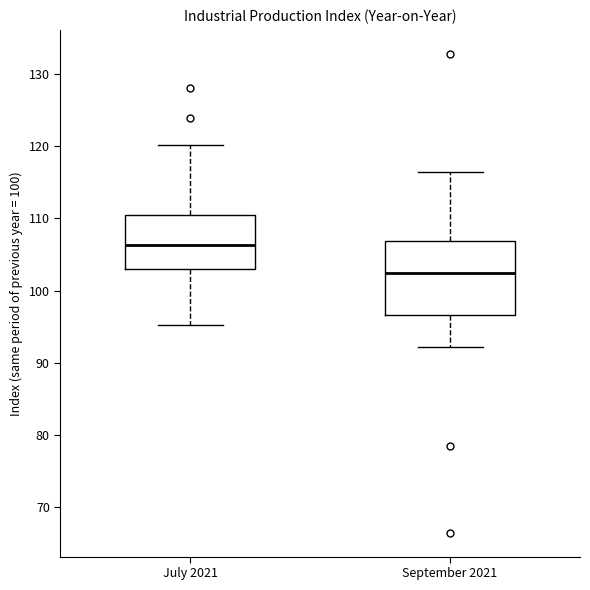

Where does the median line of the box for July 2021 sit on the y-axis? The values are not printed on the chart, so give them approximately, as read against the axis.

106